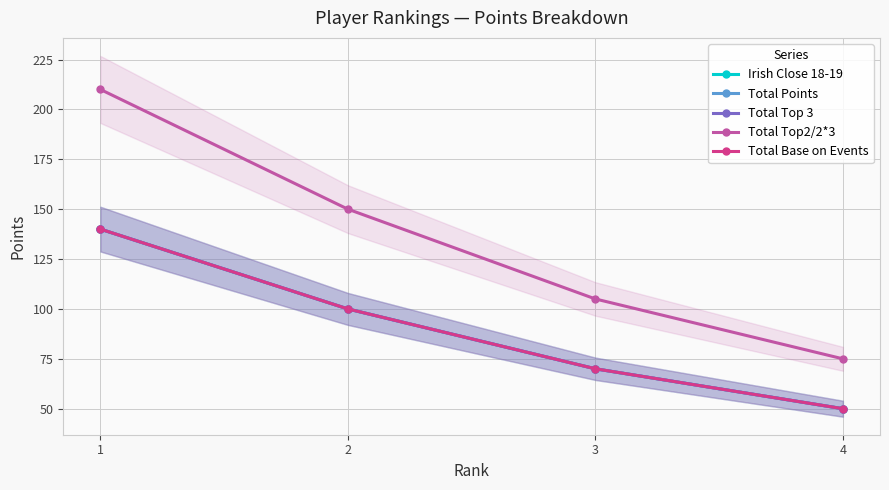

Which series has the widest spread of values?

Total Top2/2*3